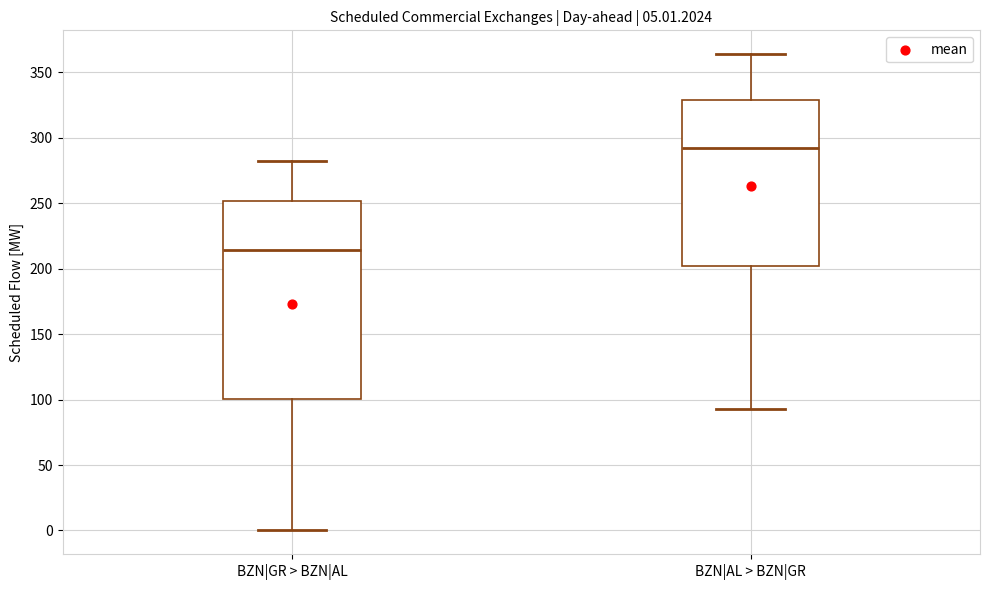

Which box has the highest median line?

BZN|AL > BZN|GR